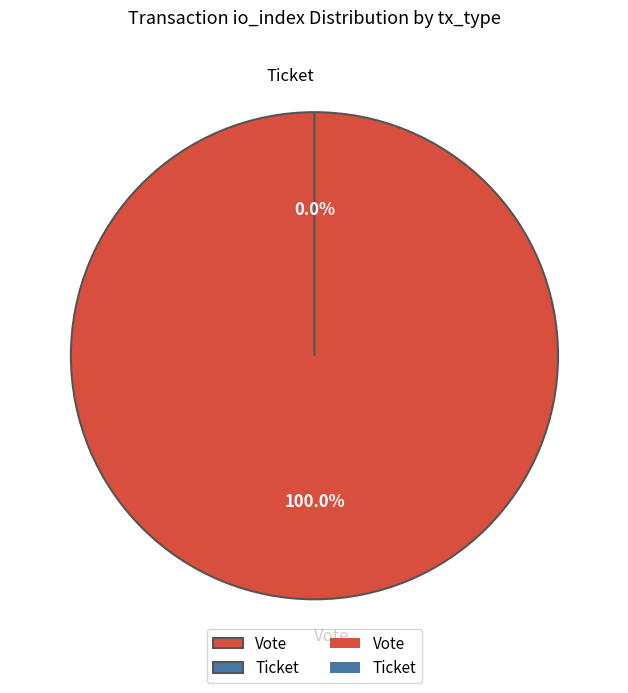

Which category has the biggest portion of the pie?

Vote